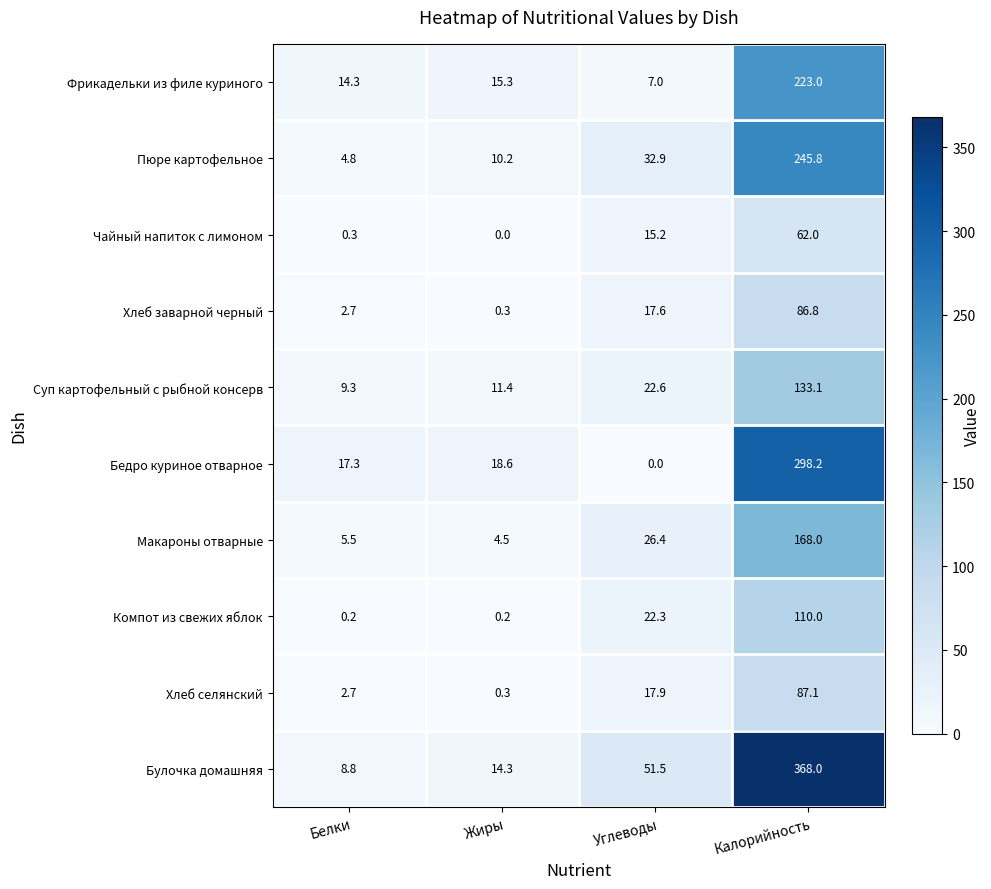

True or false: Бедро куриное отварное has a value of 11.4 at Белки.

False